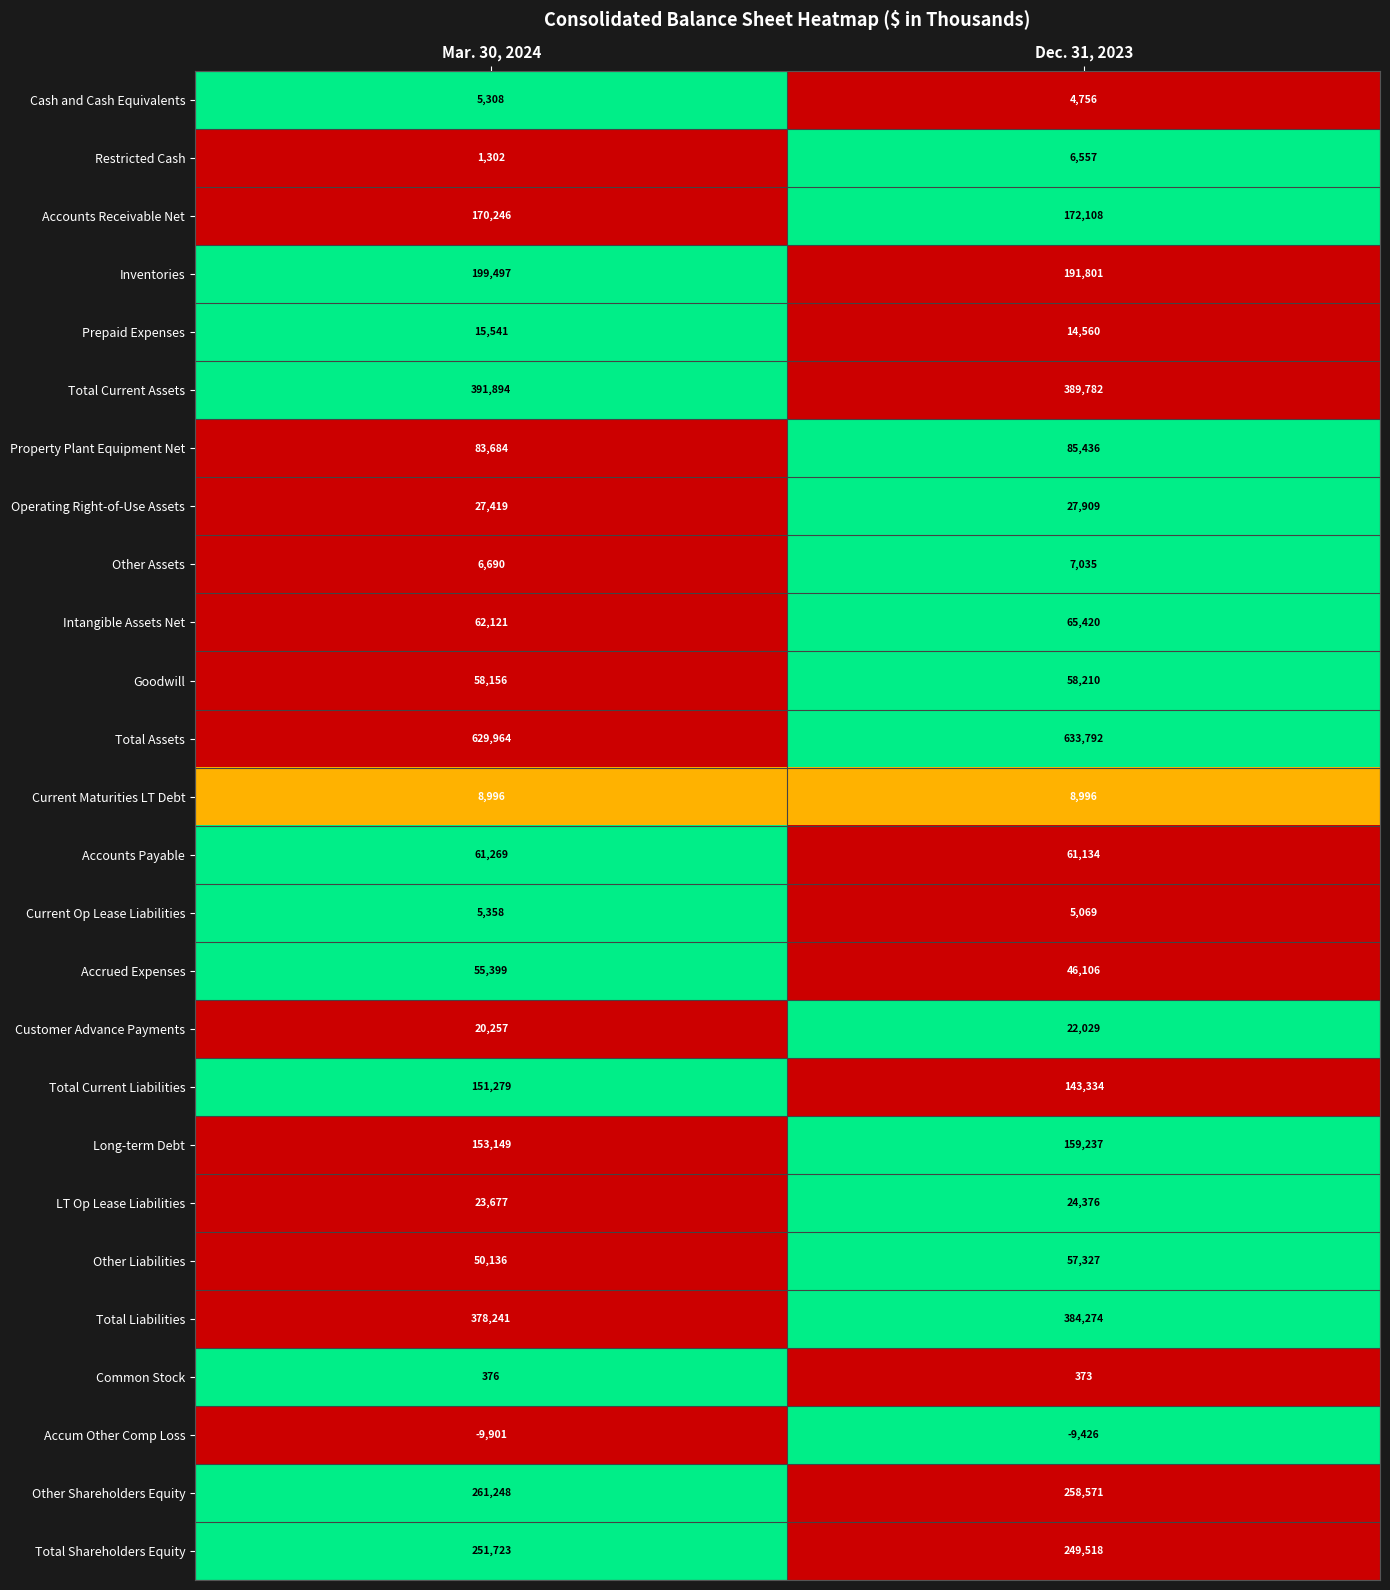

Which category has the lowest value in the Current Op Lease Liabilities series?

Dec. 31, 2023